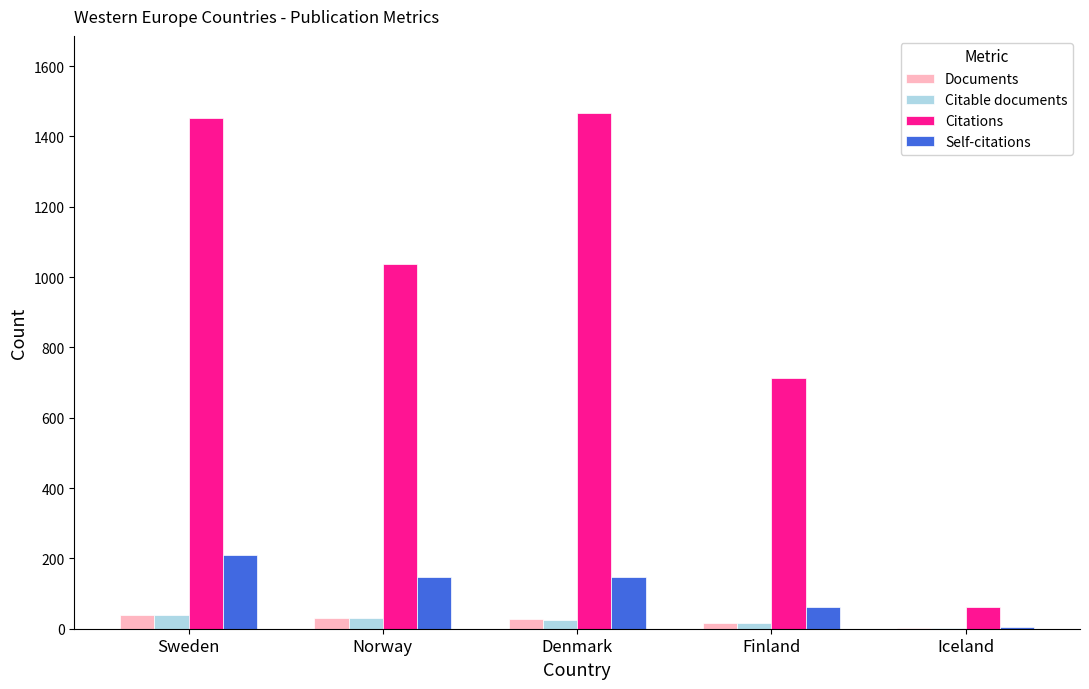

Where is Citations nearest to the value 764?

Finland